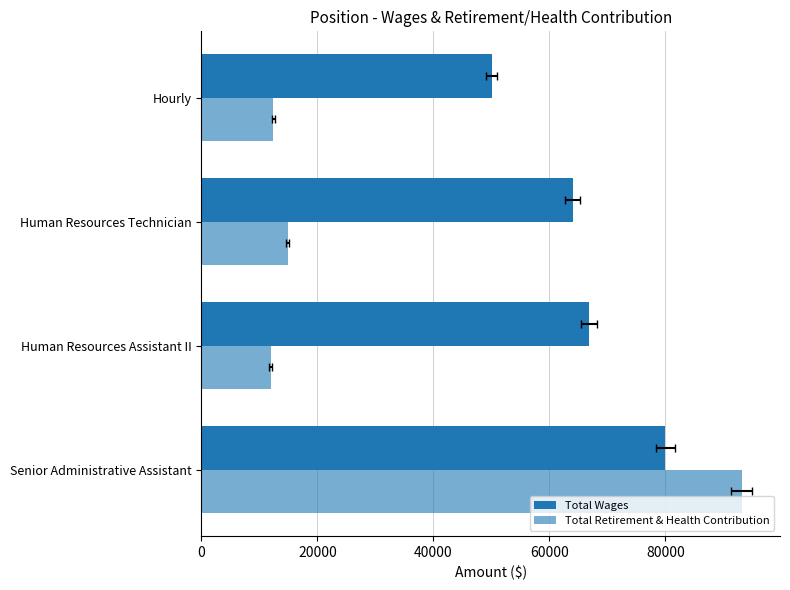

Reading left to right, what are all the values shown in this chart?

Total Wages: 79992	66853	63991	50024
Total Retirement & Health Contribution: 93158	11930	14838	12352